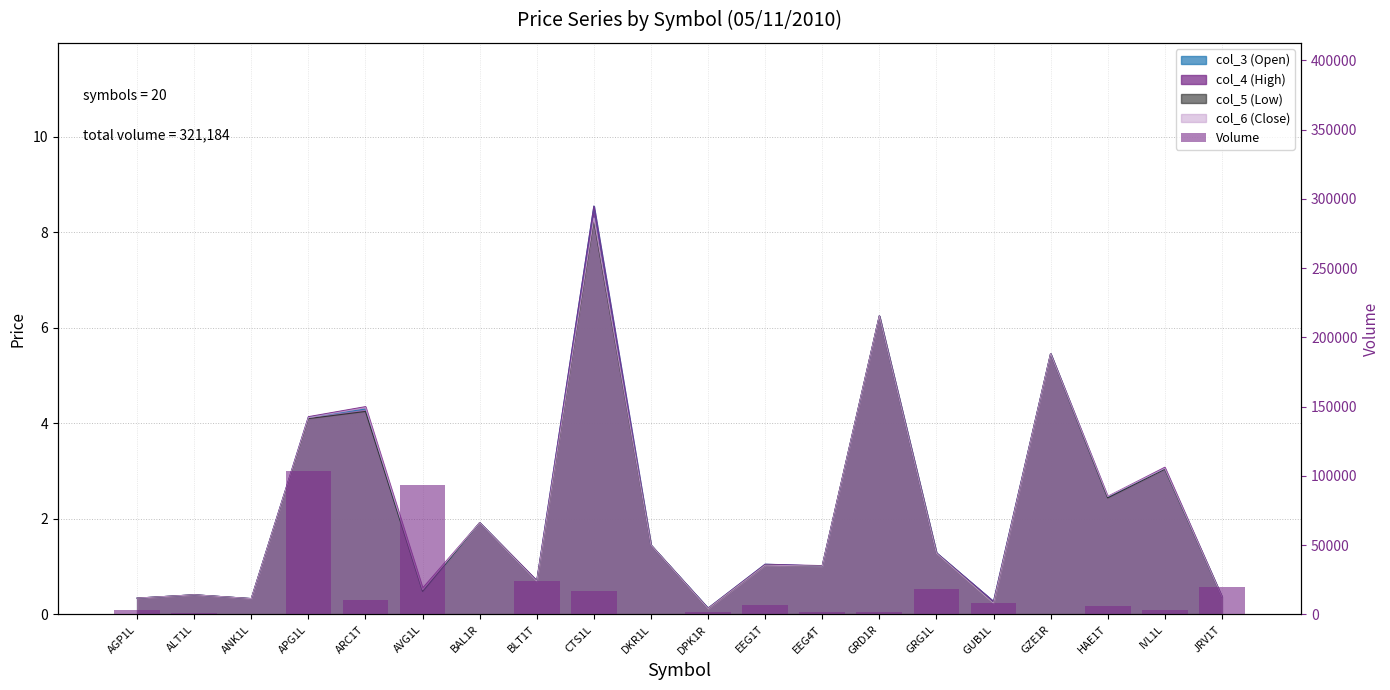

The chart shows a value of 1827 at EEG4T. True or false?

True